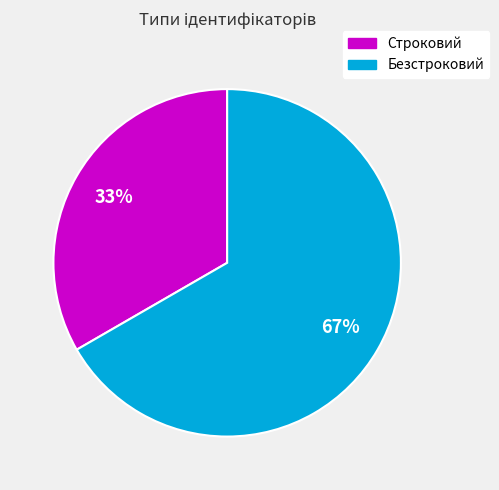

To the nearest percent, what portion does Строковий represent?

33%